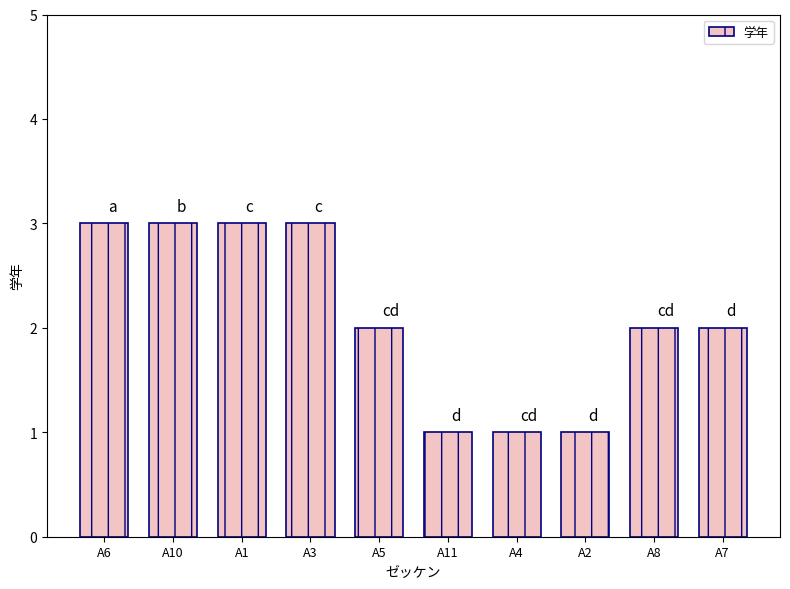

How many bars are there in total?

10